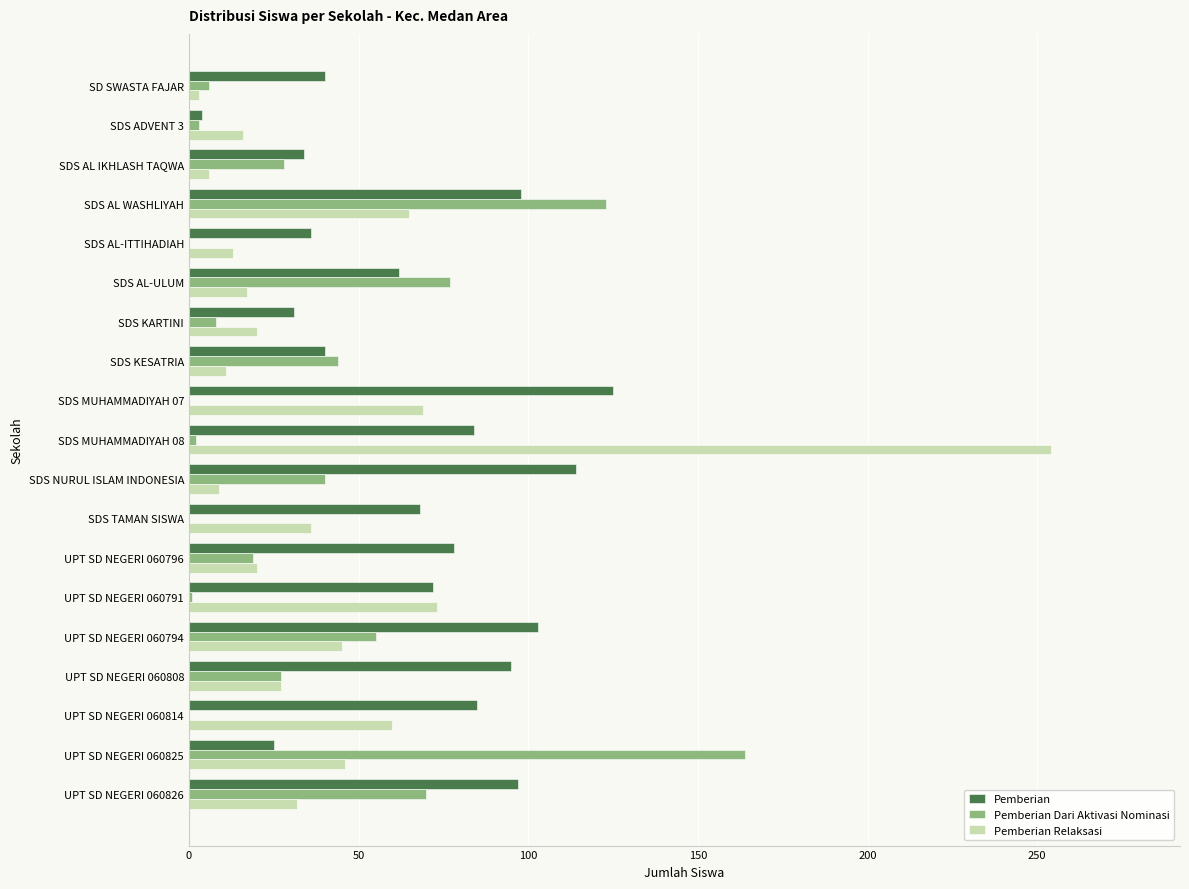

What are all the series names shown in the legend?

Pemberian, Pemberian Dari Aktivasi Nominasi, Pemberian Relaksasi